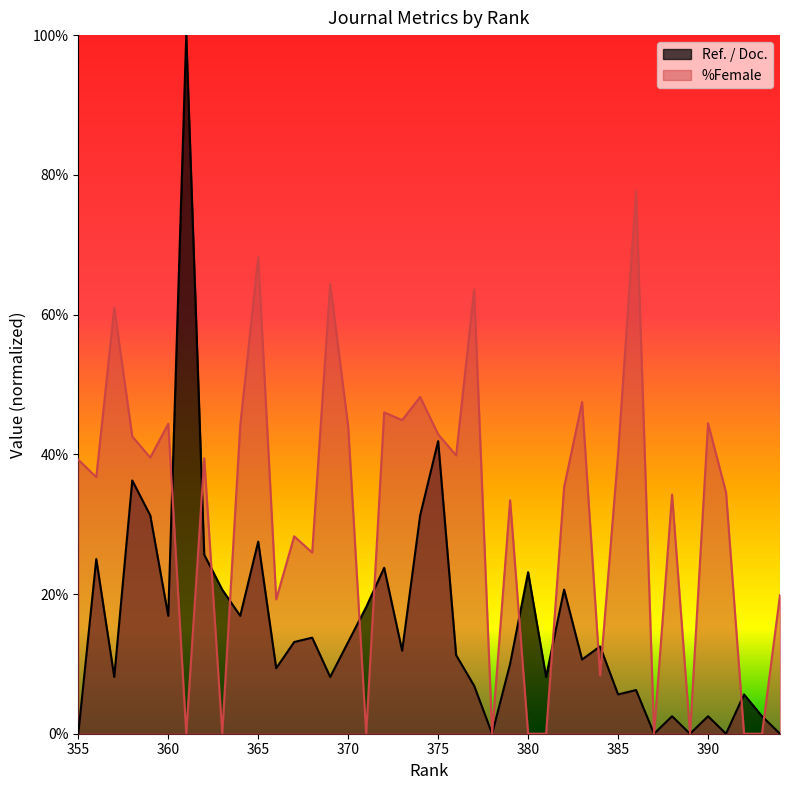

Reading left to right, extract all data points from this chart.

Ref. / Doc.: 394=0.0	393=2.5	392=5.6	391=0.0	390=2.5	389=0.0	388=2.5	387=0.0	386=6.2	385=5.6	384=12.5	383=10.6	382=20.6	381=8.1	380=23.1	379=10.0	378=0.0	377=6.9	376=11.2	375=41.9	374=31.2	373=11.9	372=23.8	371=18.1	370=13.1	369=8.1	368=13.7	367=13.1	366=9.4	365=27.5	364=16.9	363=20.6	362=25.6	361=100.0	360=16.9	359=31.2	358=36.2	357=8.1	356=25.0	355=0.0
%Female: 394=19.9	393=0.0	392=0.0	391=34.5	390=44.4	389=0.0	388=34.2	387=0.0	386=77.7	385=40.0	384=8.3	383=47.5	382=35.3	381=0.0	380=0.0	379=33.4	378=0.0	377=63.6	376=39.8	375=42.9	374=48.2	373=44.9	372=46.0	371=0.0	370=44.0	369=64.4	368=25.9	367=28.3	366=19.2	365=68.2	364=44.1	363=0.0	362=39.4	361=0.0	360=44.4	359=39.5	358=42.5	357=61.0	356=36.7	355=39.2